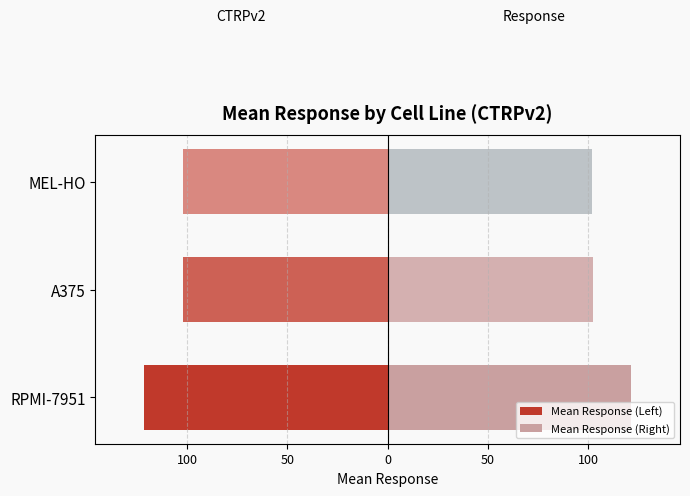

What are all the series names shown in the legend?

Mean Response (Left), Mean Response (Right)